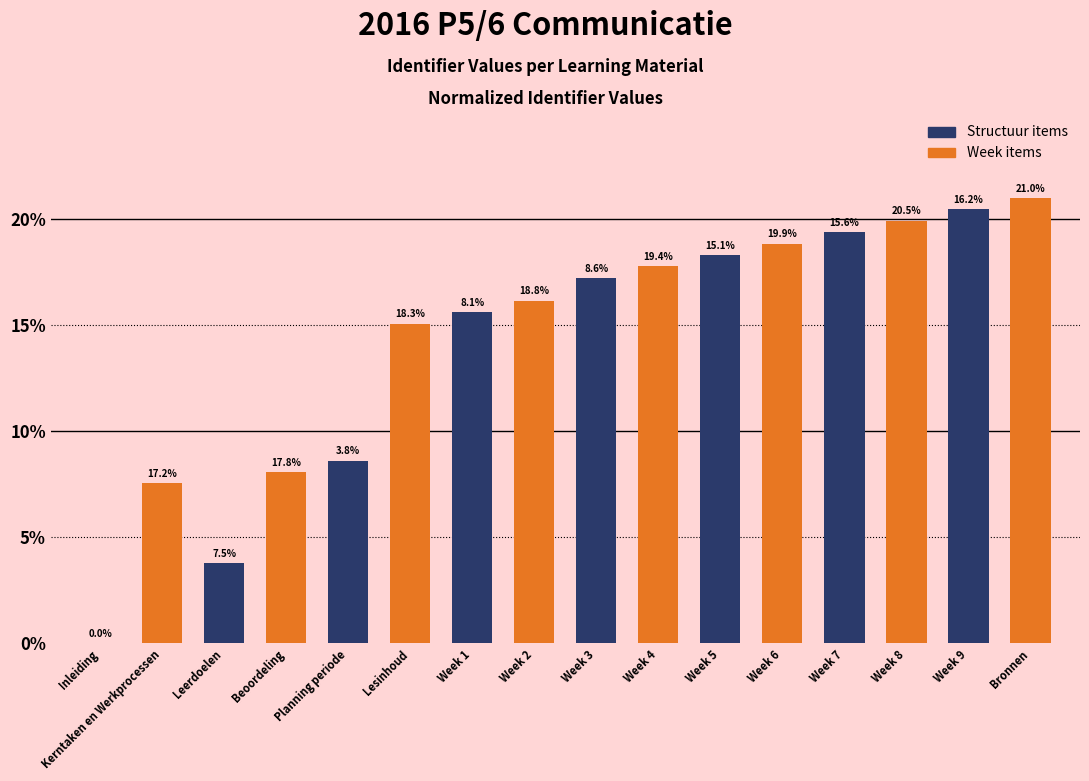

How many groups of bars are there?

8